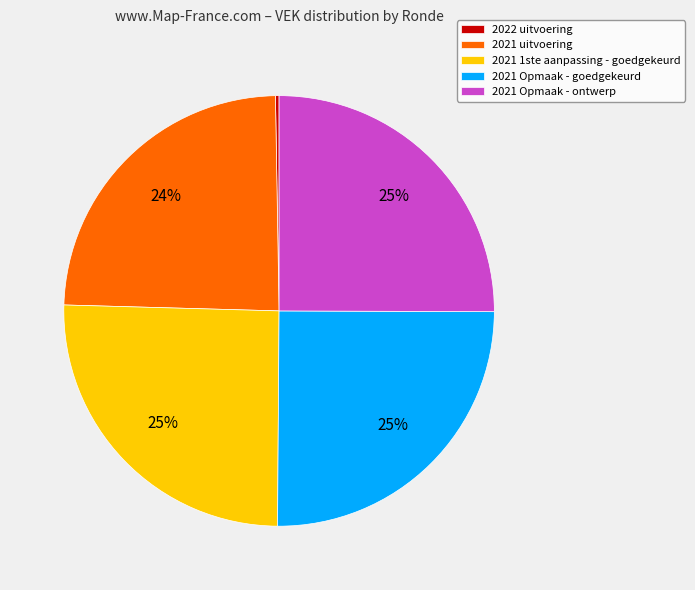

Which has a higher value, 2021 Opmaak - goedgekeurd or 2021 uitvoering?

2021 Opmaak - goedgekeurd